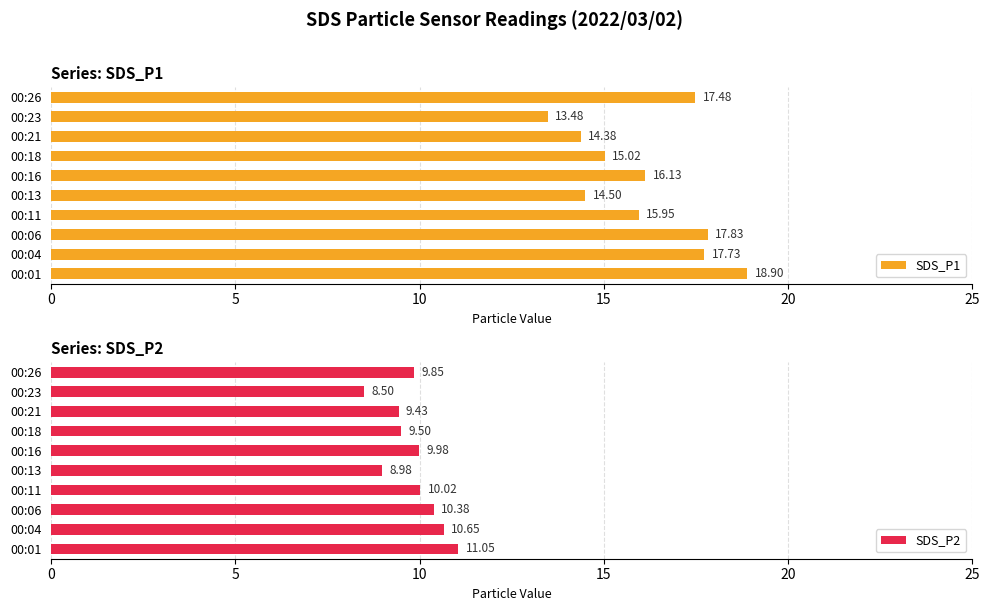

What is the difference between the SDS_P1 values at 00:26 and 00:18?

2.5